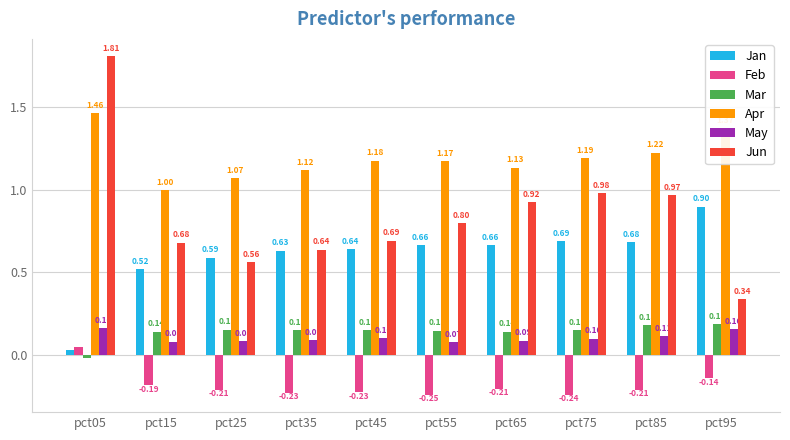

List the series in order of their peak value, lowest first.

Feb, May, Mar, Jan, Apr, Jun